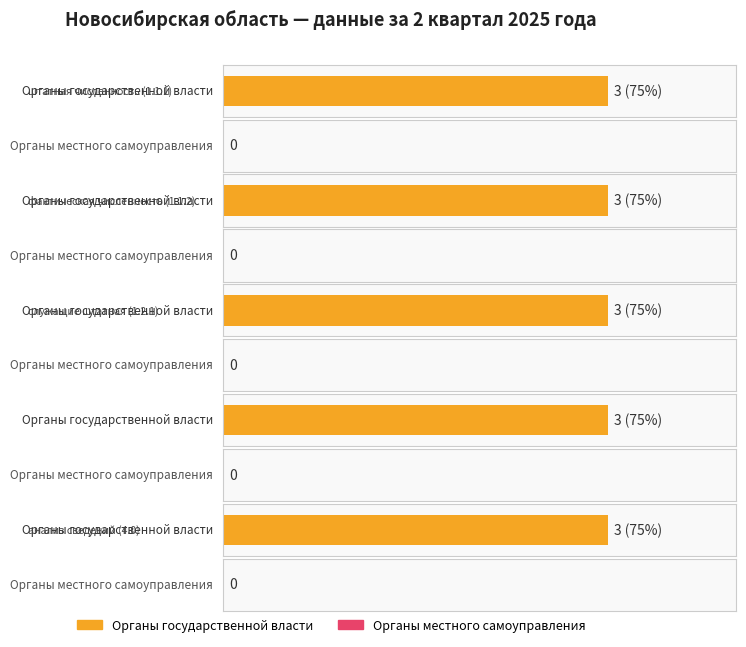

Rank the series by their maximum value, from highest to lowest.

Органы государственной власти, Органы местного самоуправления